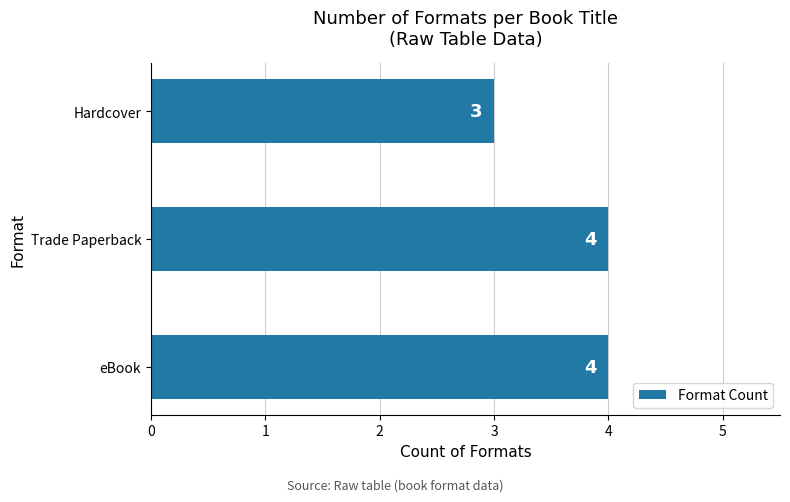

Where is the data nearest to the value 3?

Hardcover